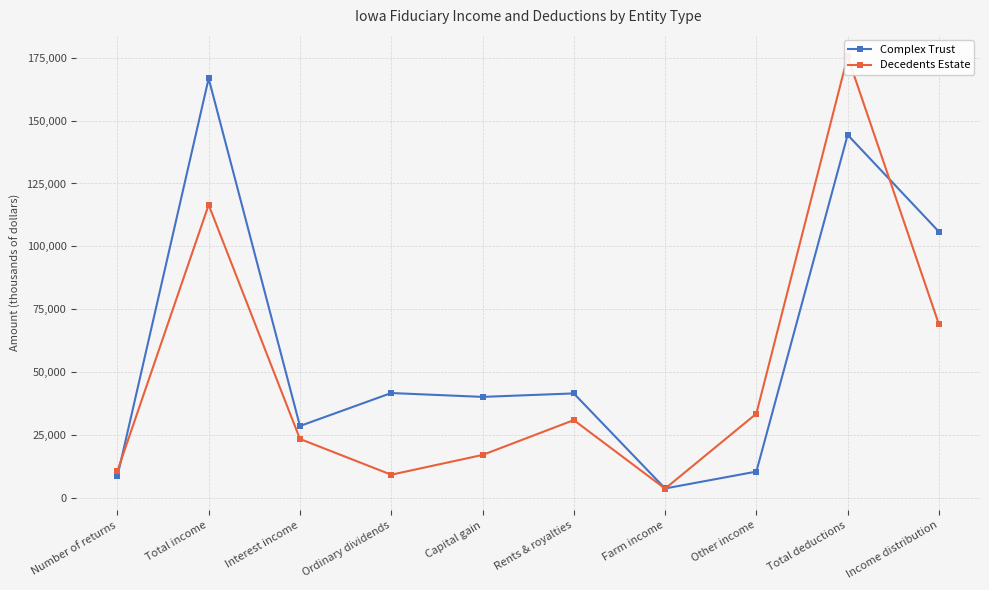

Which category has the highest value across all series?

Total deductions